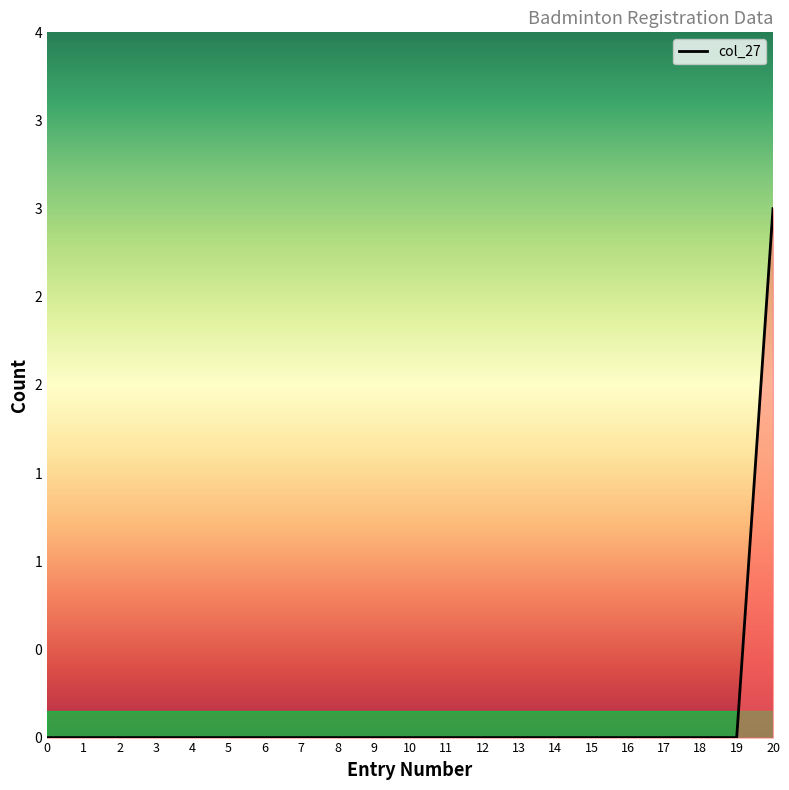

The chart shows a value of 1 at 19. True or false?

False